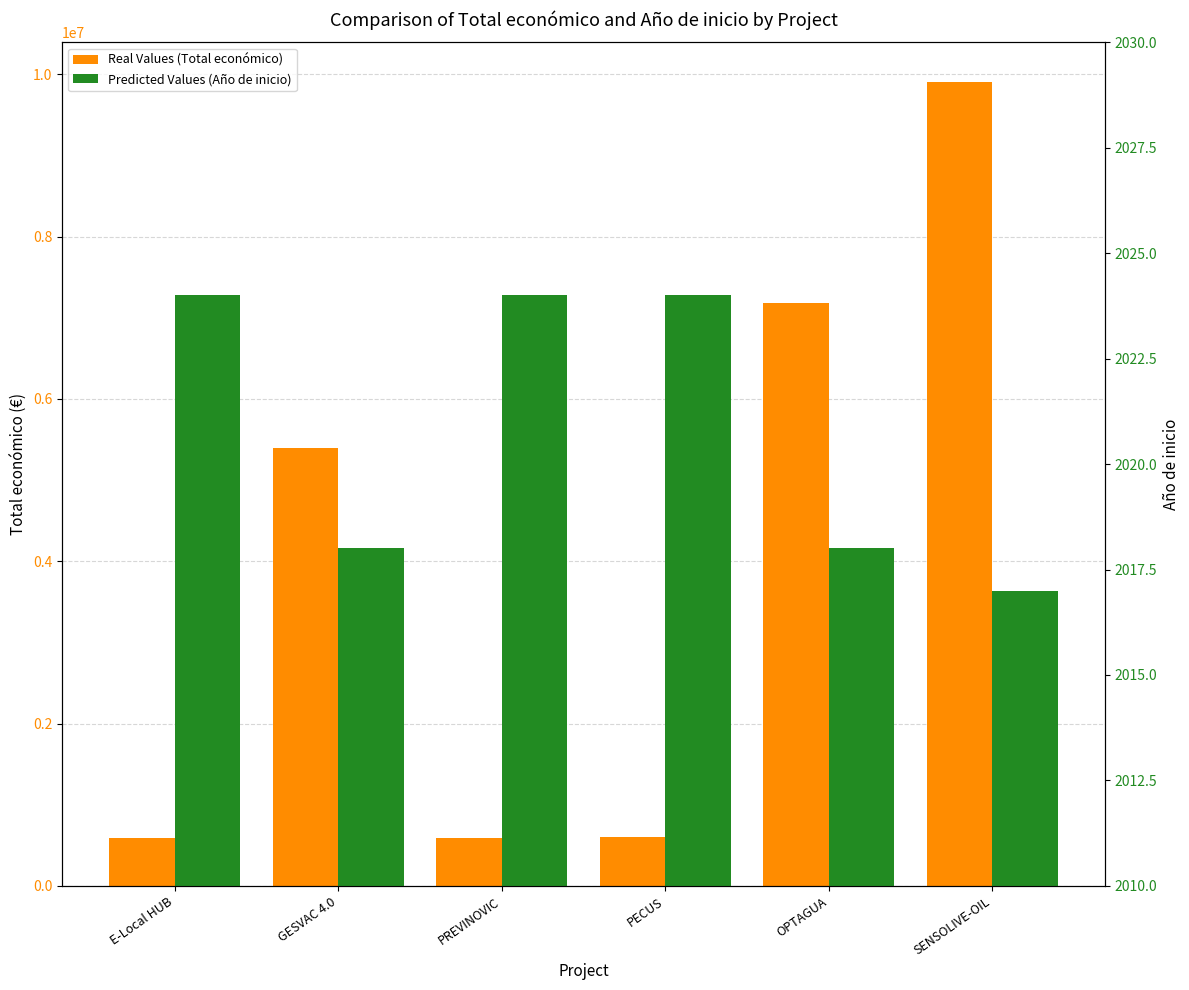

What is the label of the 2nd bar from the left?

GESVAC 4.0